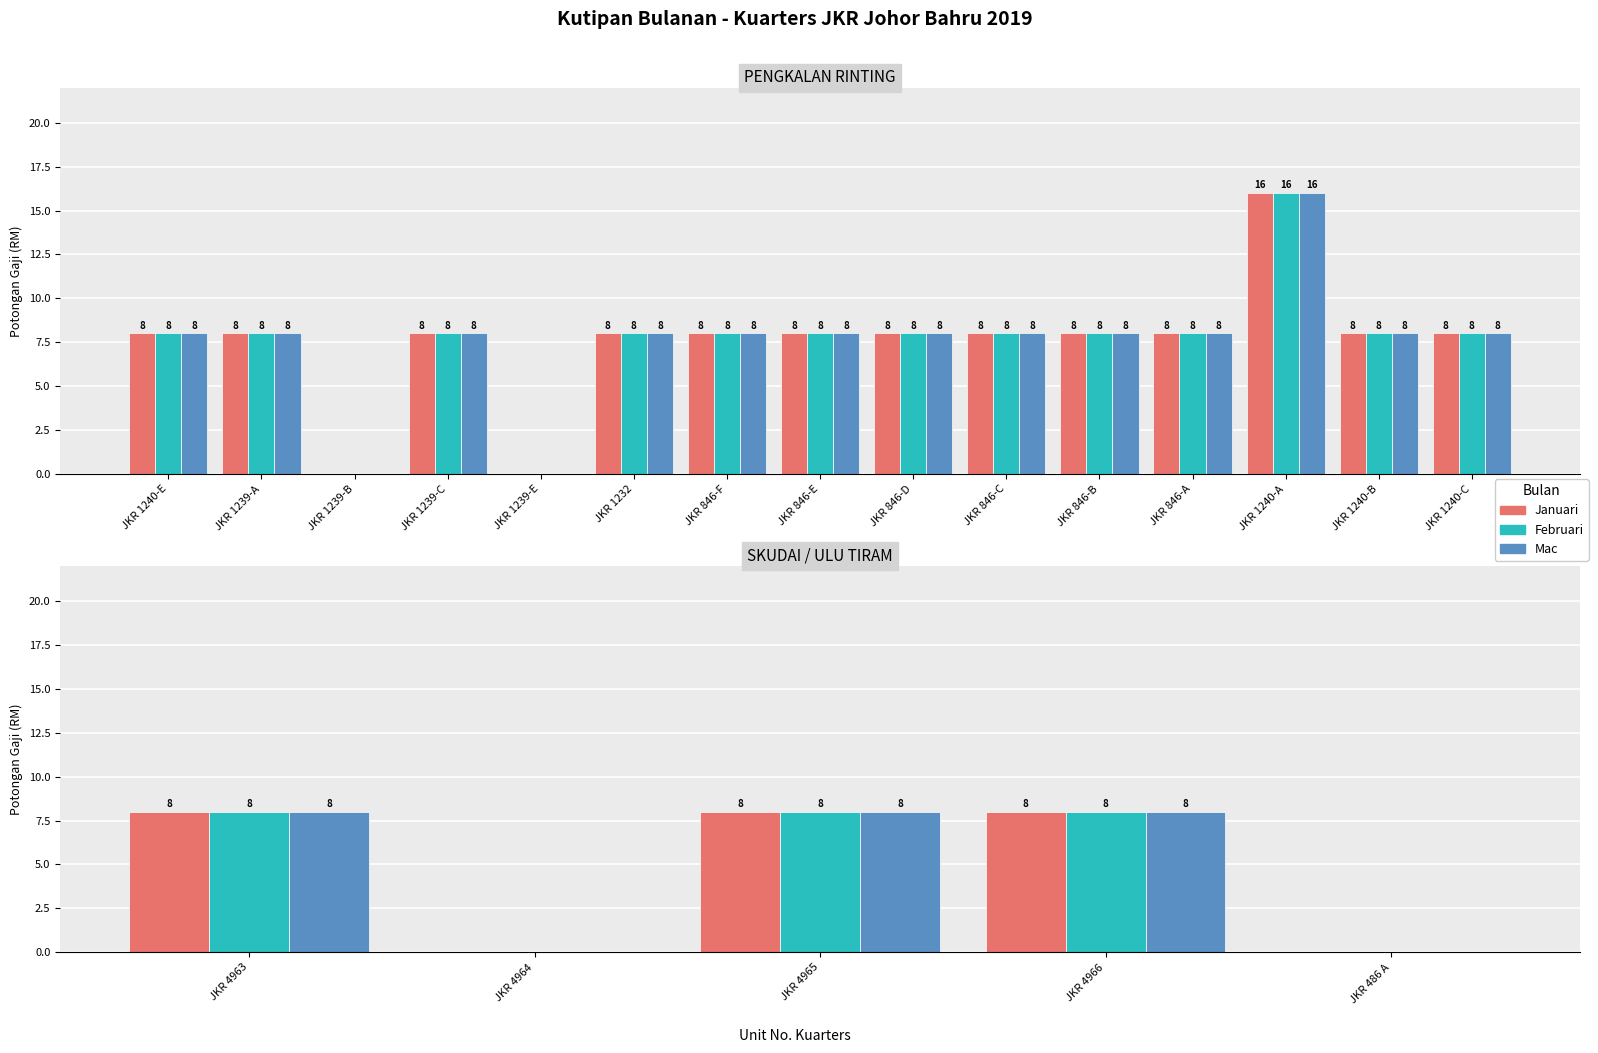

What is the value of the Mac bar at the 1st from the left?

8